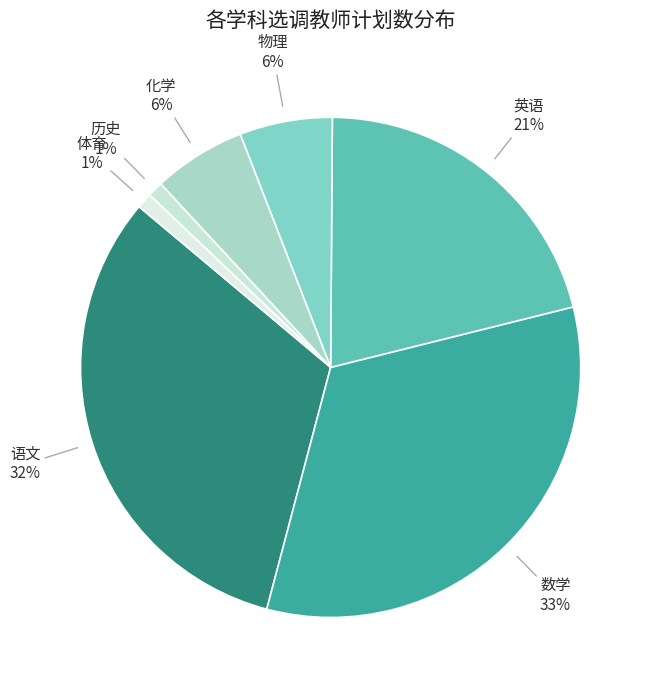

What percentage is the 语文 slice, to the nearest percent?

32%